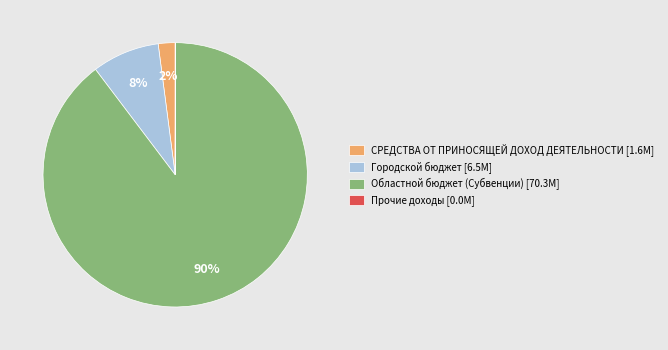

The Областной бюджет (Субвенции) slice represents 83% of the pie. True or false?

False